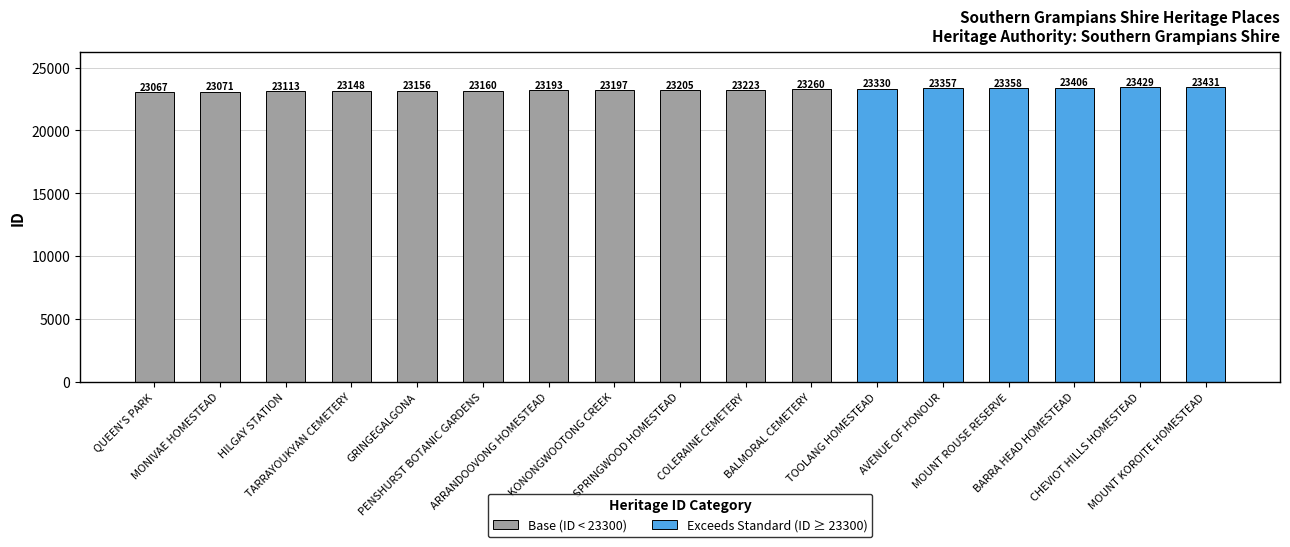

What is the label of the 14th bar from the left?

MOUNT ROUSE RESERVE